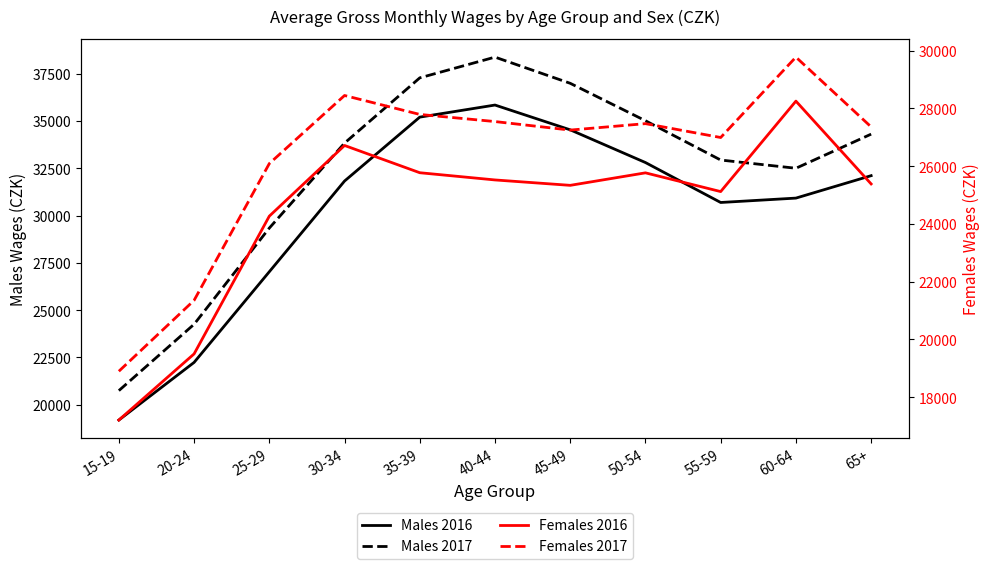

Between 65+ and 30-34, which is larger?

65+